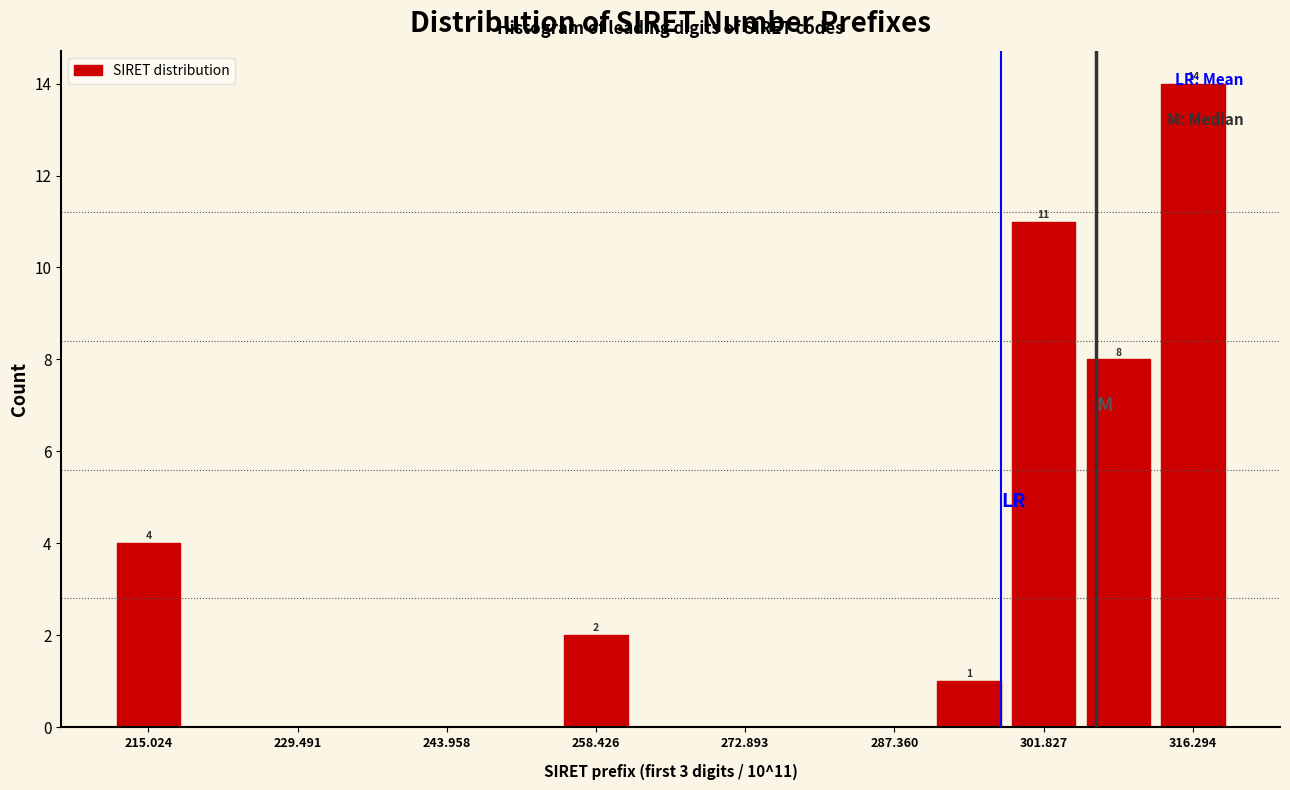

Read against the x-axis, roughly where is the centre of the tallest bar?

316